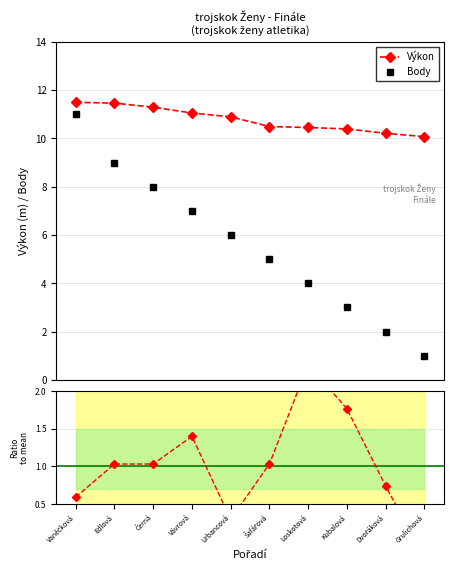

Which series has the largest range (max minus min)?

Body